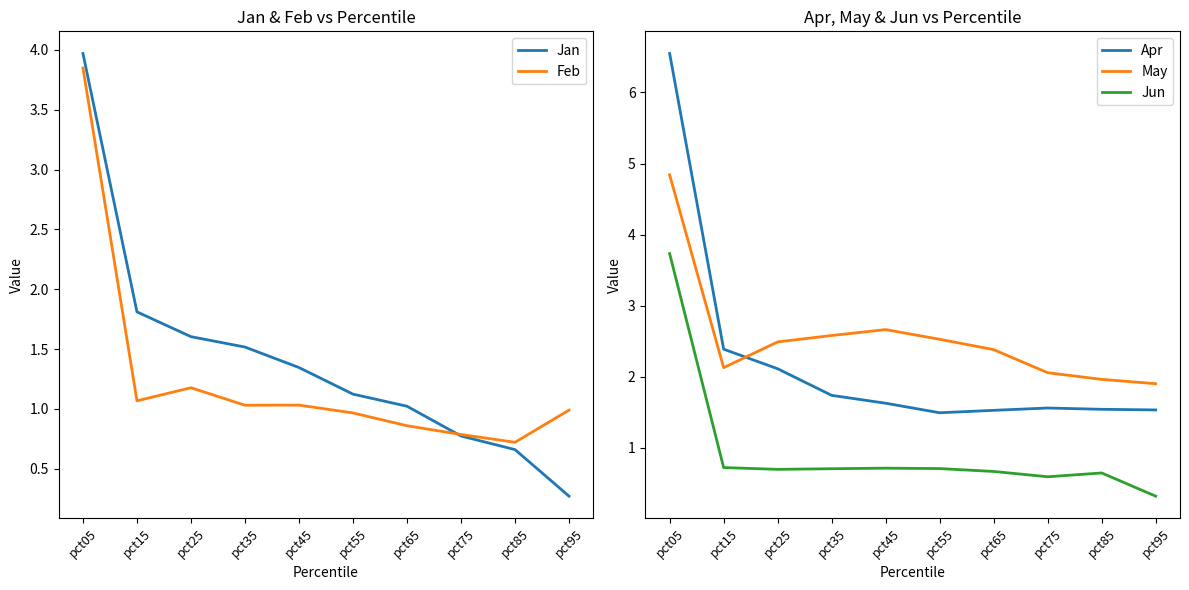

What is the sum of all Jan values?

14.1